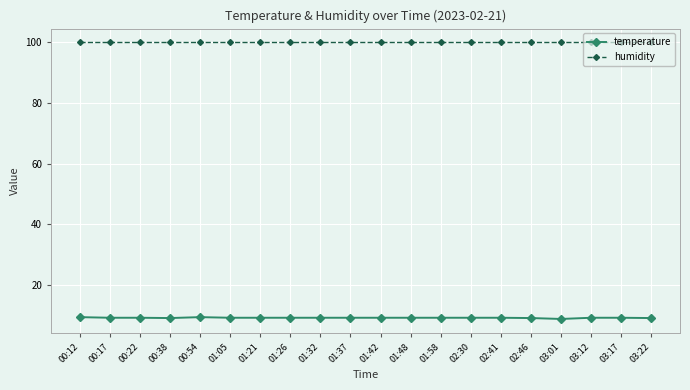

What are all the series names shown in the legend?

temperature, humidity